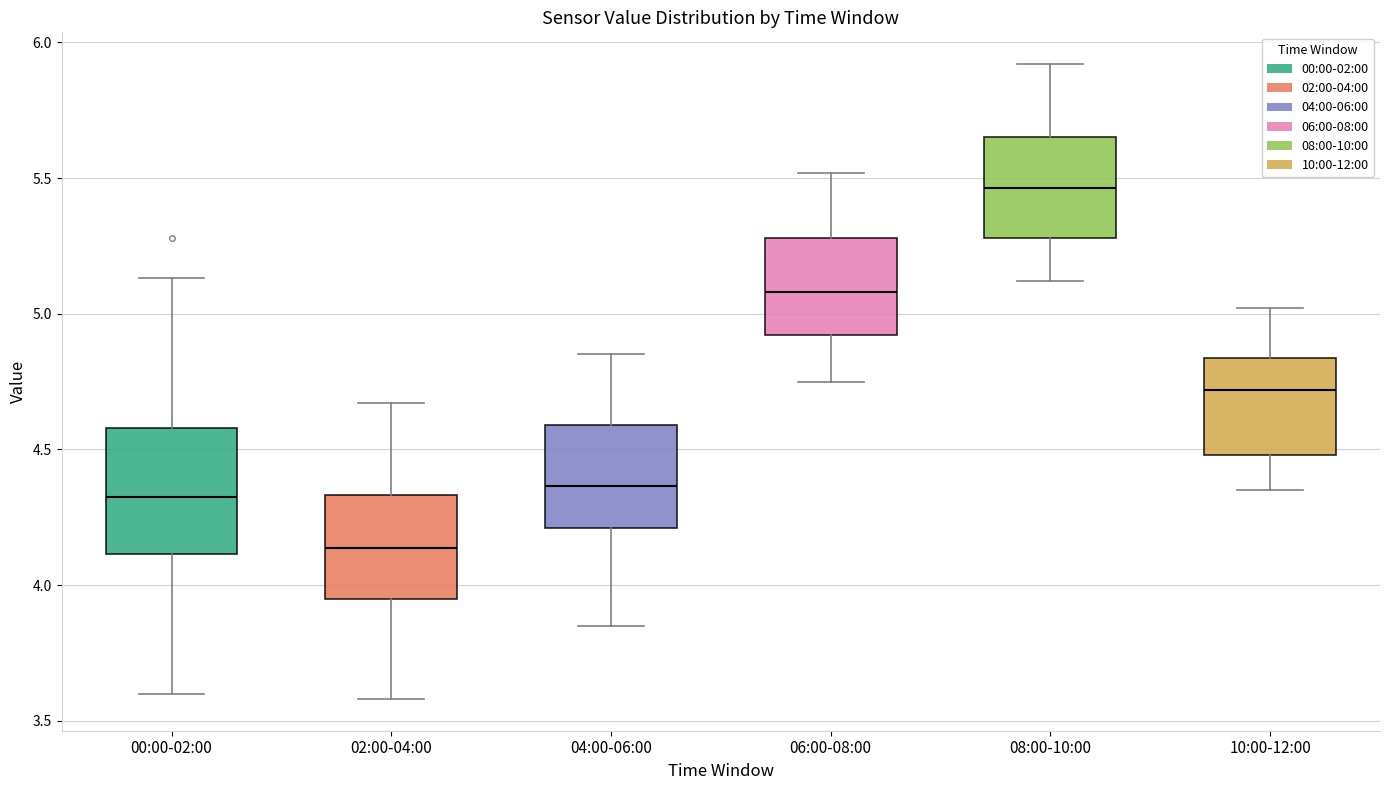

Reading left to right, read every box against the y-axis: the position of its median line, the range the box covers, and the ends of its whiskers. The values are not printed on the chart, so give them approximately, as read against the axis.

00:00-02:00: median 4.35, box 4.10 to 4.60, whiskers 3.60 to 5.15
02:00-04:00: median 4.15, box 3.95 to 4.35, whiskers 3.60 to 4.65
04:00-06:00: median 4.35, box 4.20 to 4.60, whiskers 3.85 to 4.85
06:00-08:00: median 5.10, box 4.90 to 5.30, whiskers 4.75 to 5.50
08:00-10:00: median 5.45, box 5.30 to 5.65, whiskers 5.10 to 5.90
10:00-12:00: median 4.70, box 4.50 to 4.85, whiskers 4.35 to 5.00